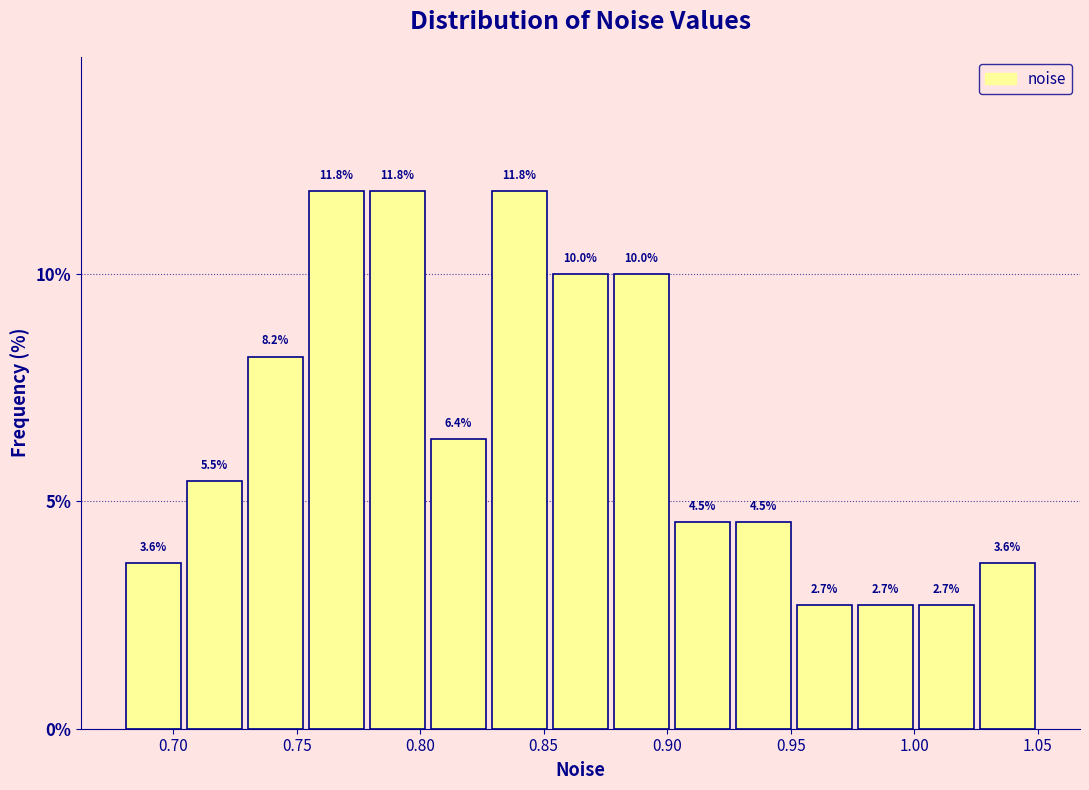

Reading left to right, list every bar in this chart as the range it spans on the x-axis followed by its height. The bar edges are not printed on the chart, so give them approximately, as read against the axis.

0.680 to 0.705: 3.6
0.705 to 0.730: 5.5
0.730 to 0.755: 8.2
0.755 to 0.780: 11.8
0.780 to 0.805: 11.8
0.805 to 0.830: 6.4
0.830 to 0.855: 11.8
0.855 to 0.875: 10.0
0.875 to 0.900: 10.0
0.900 to 0.925: 4.5
0.925 to 0.950: 4.5
0.950 to 0.975: 2.7
0.975 to 1.000: 2.7
1.000 to 1.025: 2.7
1.025 to 1.050: 3.6